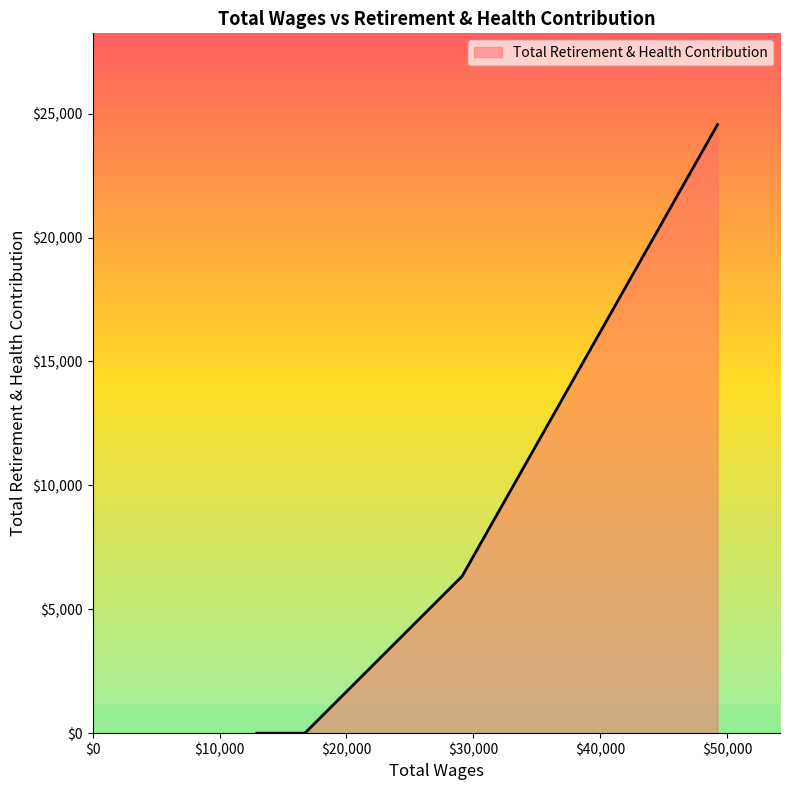

Does the chart have visible grid lines?

No